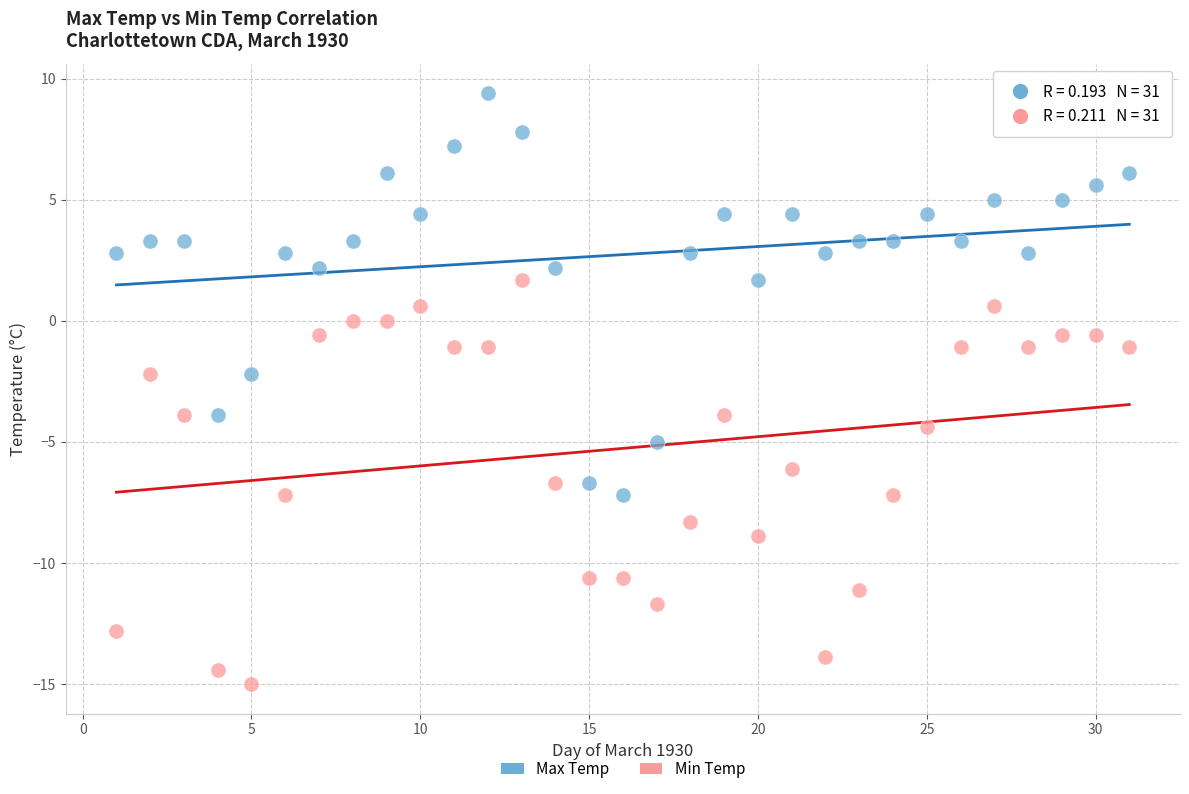

Across all data points, what is the range of X values (max minus min)?

30.0